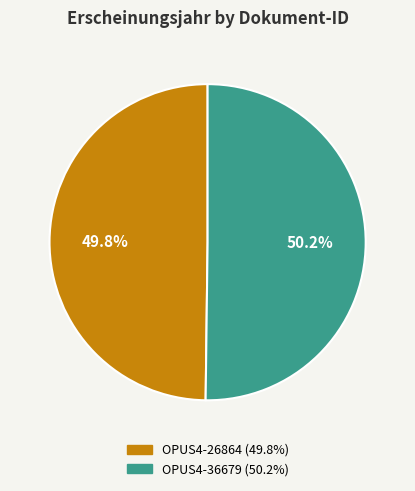

What percentage is NOT represented by OPUS4-26864?

50.2%